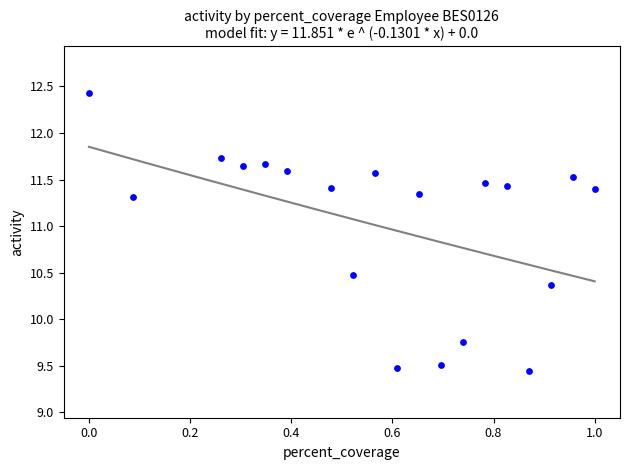

What is the range of X values (max minus min)?

1.0